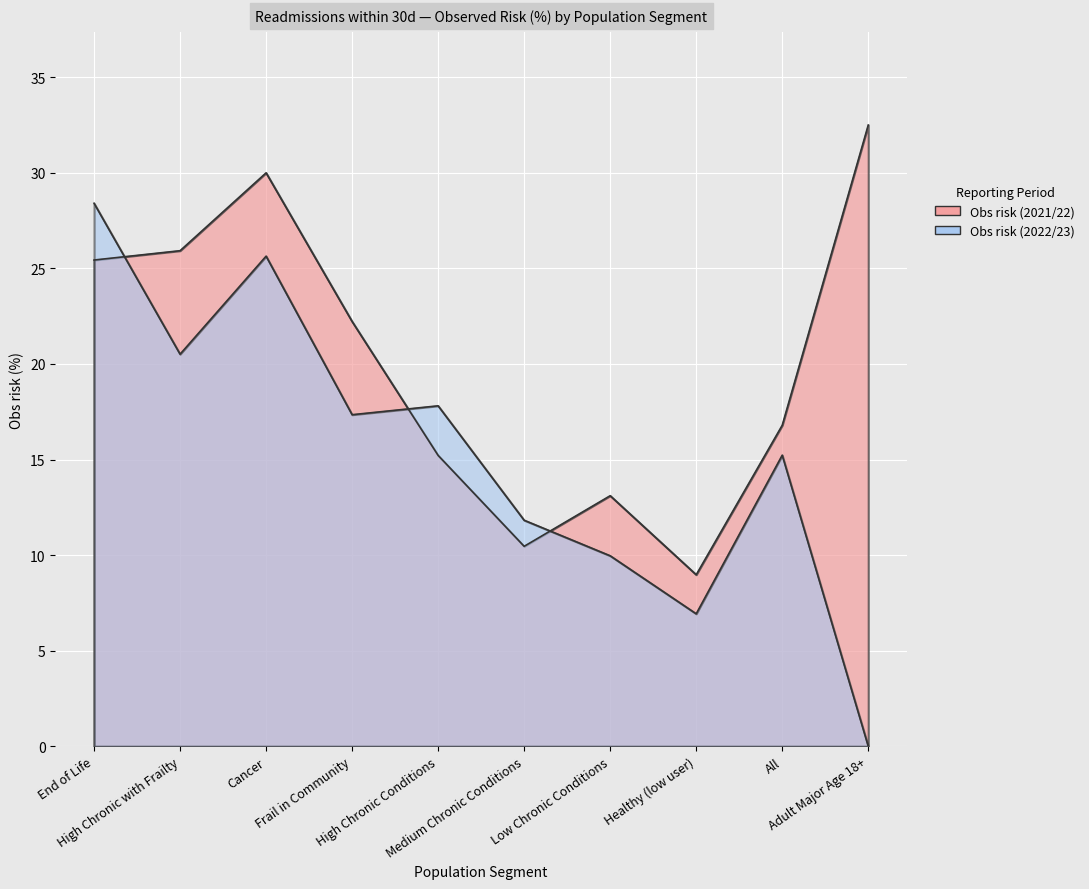

True or false: Obs risk (2021/22) has more than 2 interior local peaks.

False